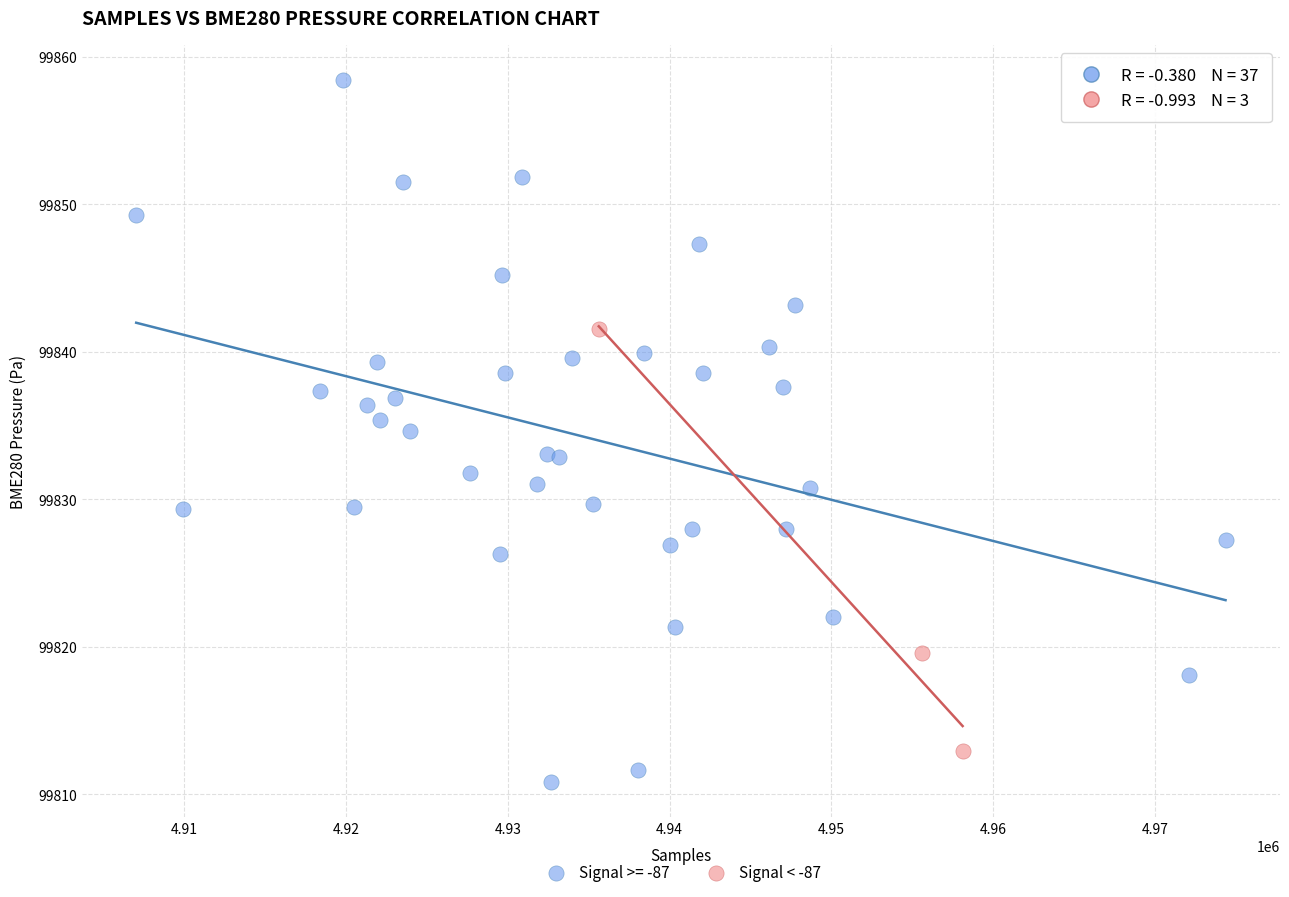

Which series reaches the minimum Y coordinate?

Signal >= -87